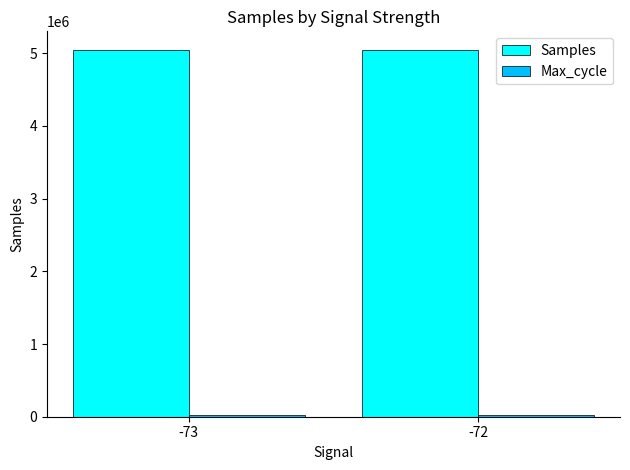

Which series has the largest total across all categories?

Samples